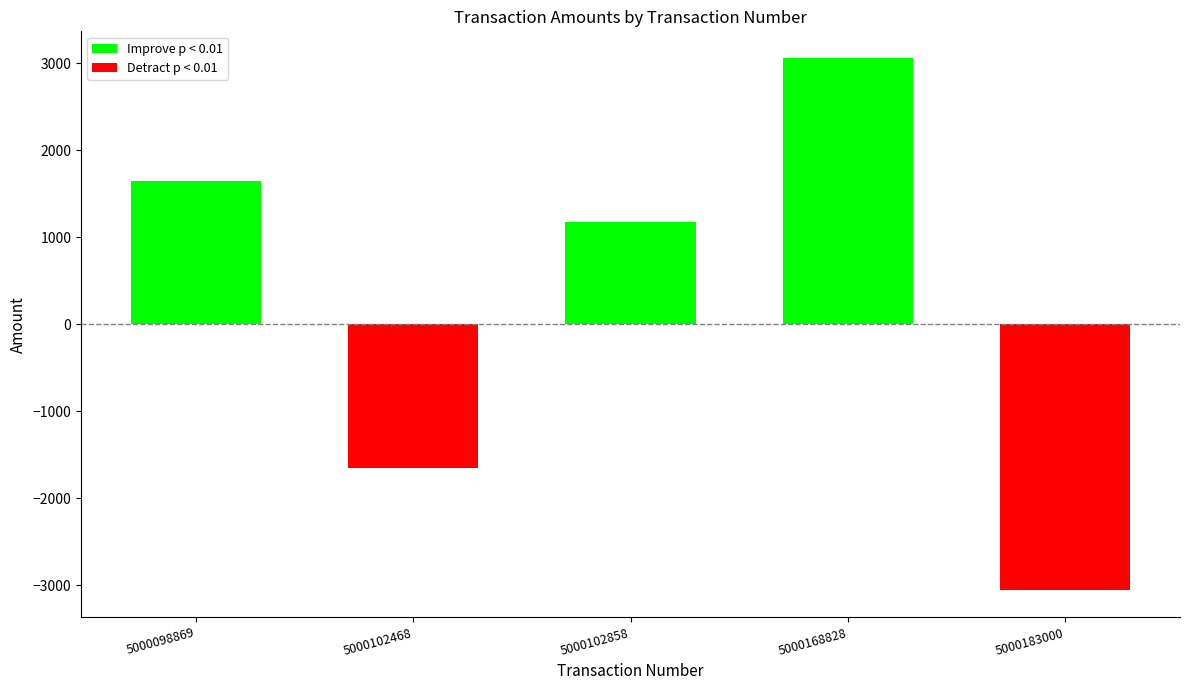

Read the value at 5000102858.

1170.2